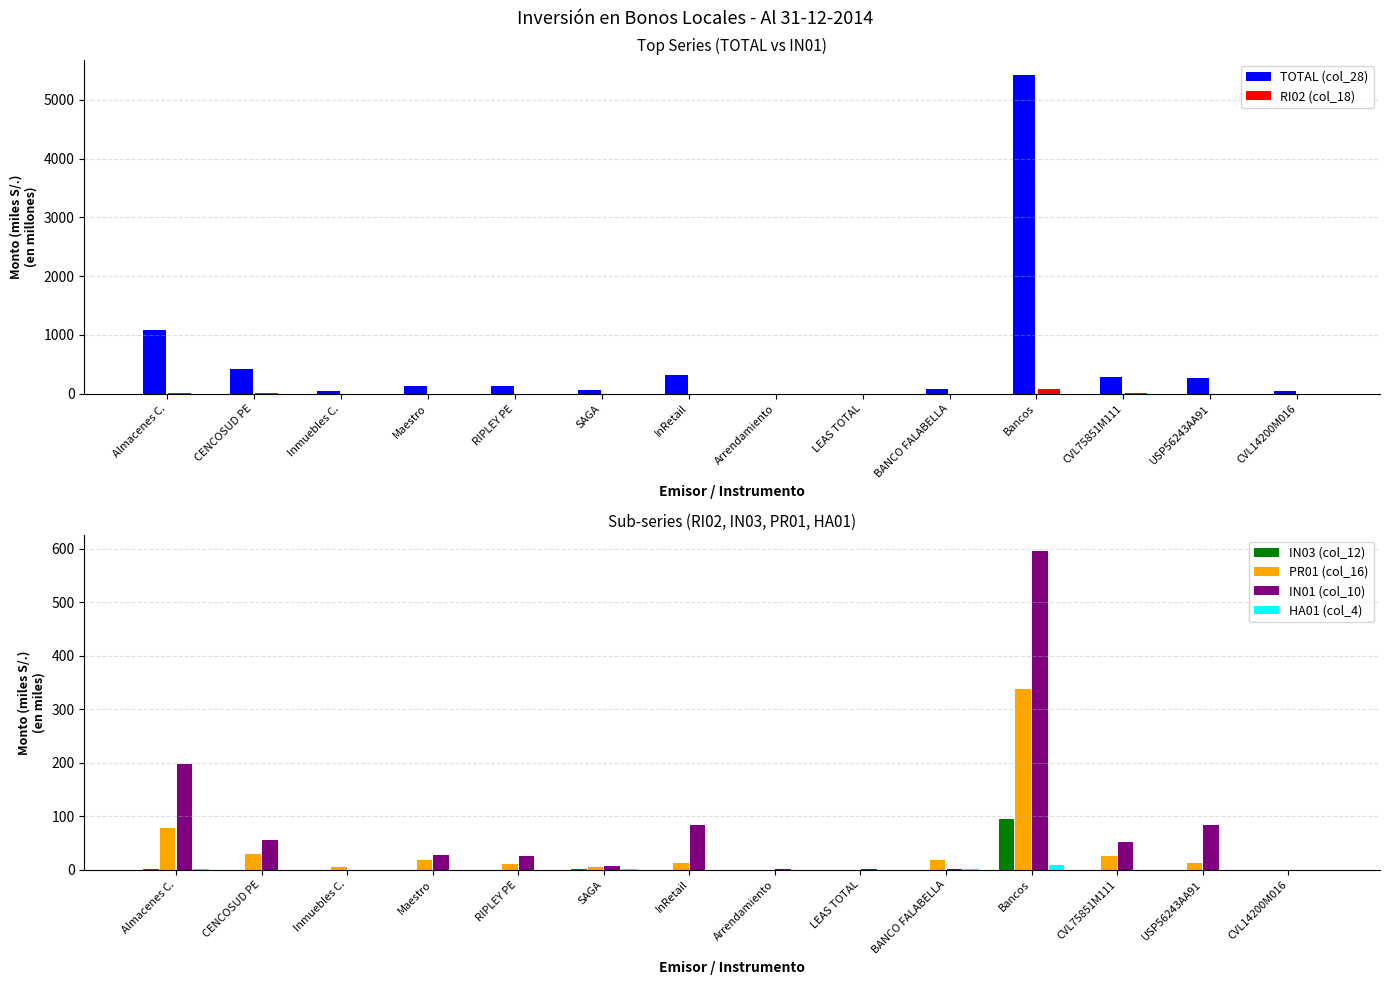

List the series in order of their peak value, highest first.

TOTAL (col_28), IN01 (col_10), PR01 (col_16), IN03 (col_12), RI02 (col_18), HA01 (col_4)